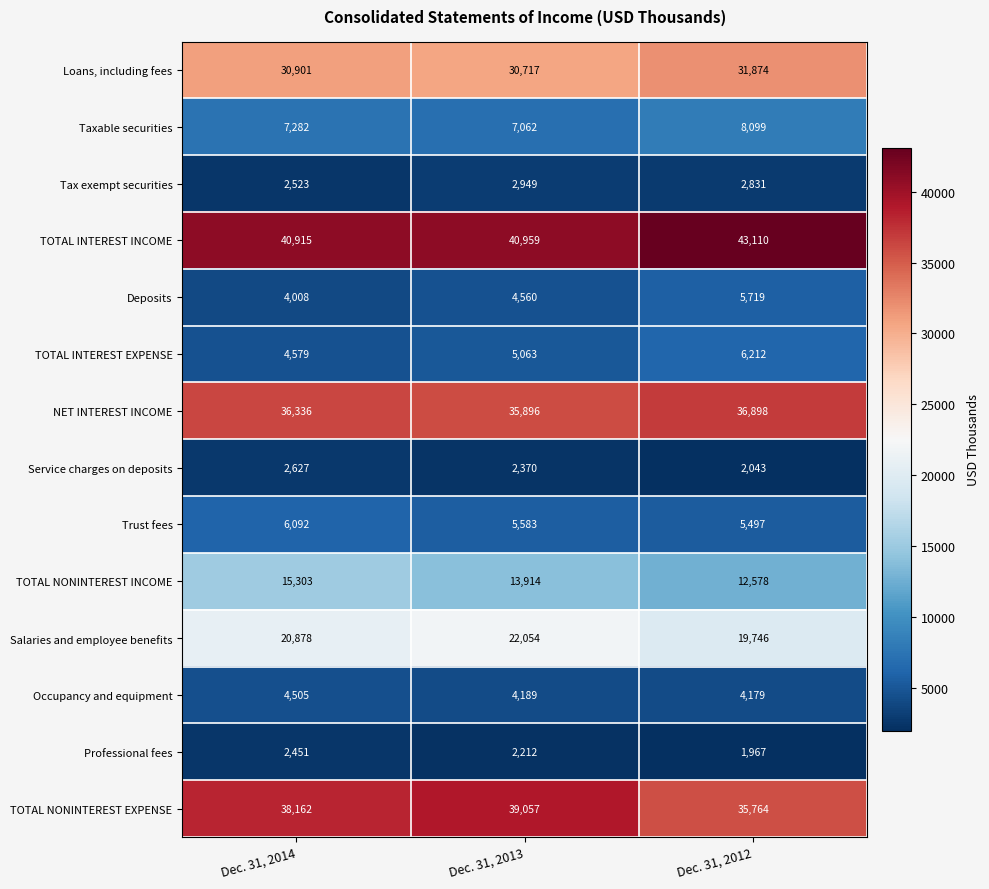

At Dec. 31, 2012, list the series in order from largest to smallest.

TOTAL INTEREST INCOME, NET INTEREST INCOME, TOTAL NONINTEREST EXPENSE, Loans, including fees, Salaries and employee benefits, TOTAL NONINTEREST INCOME, Taxable securities, TOTAL INTEREST EXPENSE, Deposits, Trust fees, Occupancy and equipment, Tax exempt securities, Service charges on deposits, Professional fees